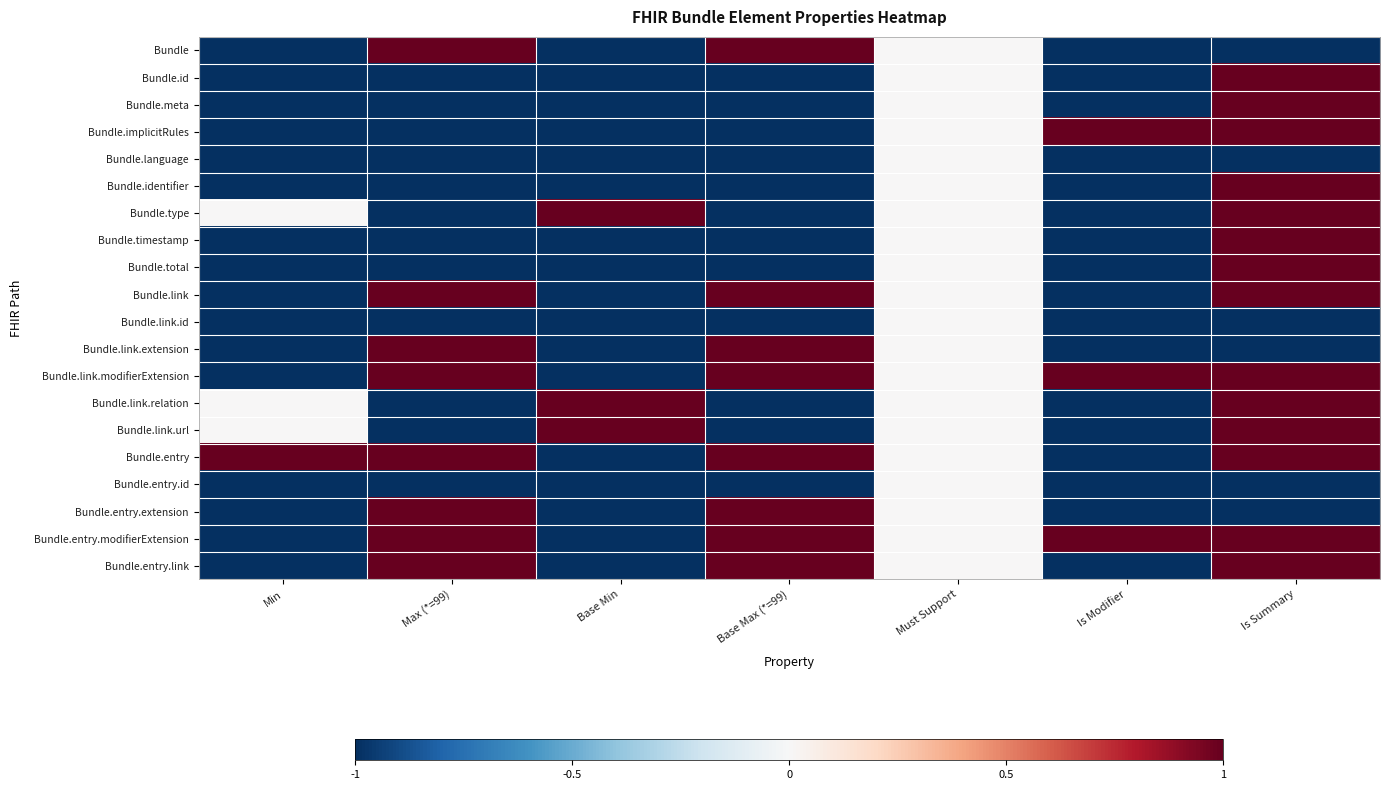

At how many categories does at least one series exceed 0?

6